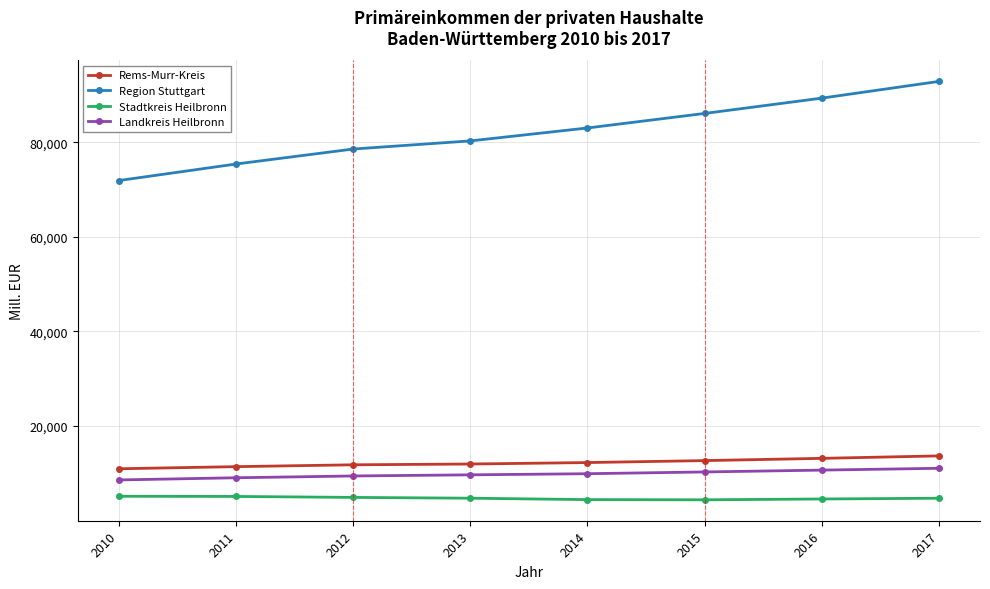

The value of Landkreis Heilbronn at 2016 is 15822.4. True or false?

False